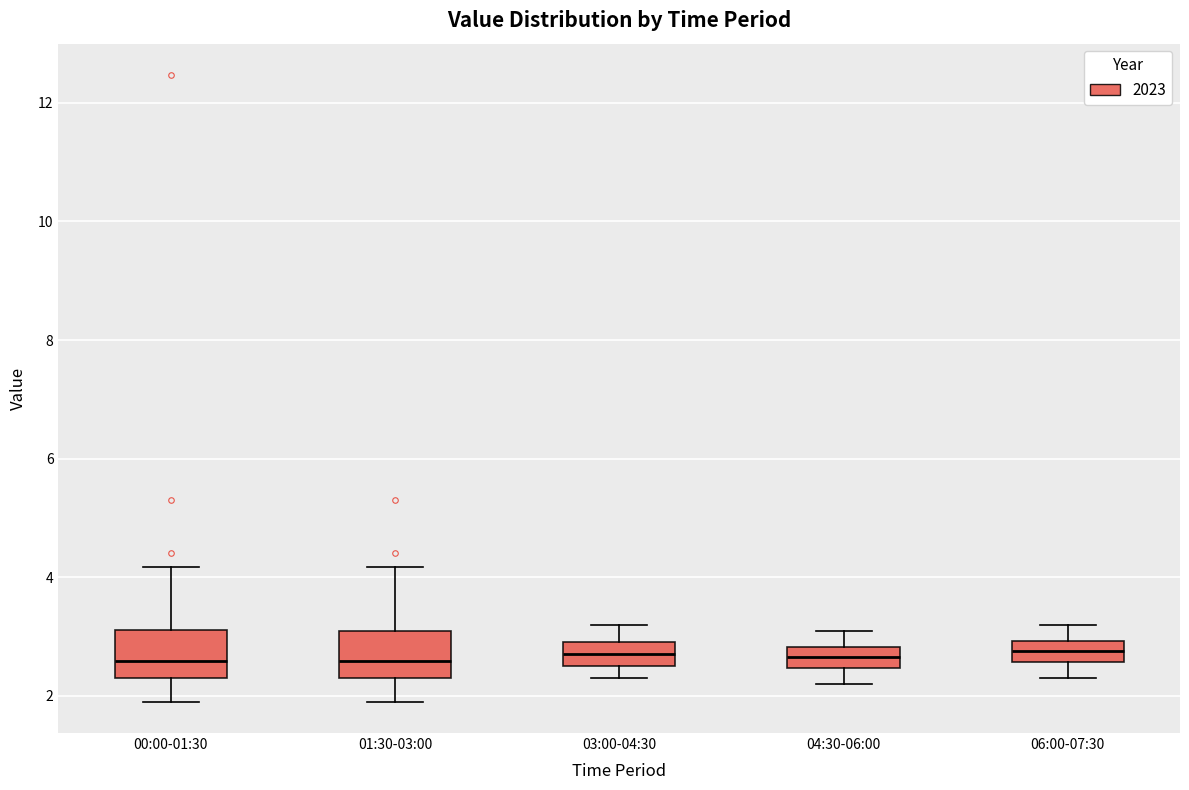

Reading left to right, read every box against the y-axis: the position of its median line, the range the box covers, and the ends of its whiskers. The values are not printed on the chart, so give them approximately, as read against the axis.

00:00-01:30: median 2.6, box 2.4 to 3.2, whiskers 2.0 to 4.2
01:30-03:00: median 2.6, box 2.4 to 3.2, whiskers 2.0 to 4.2
03:00-04:30: median 2.8, box 2.6 to 3.0, whiskers 2.4 to 3.2
04:30-06:00: median 2.6, box 2.4 to 2.8, whiskers 2.2 to 3.2
06:00-07:30: median 2.8, box 2.6 to 3.0, whiskers 2.4 to 3.2